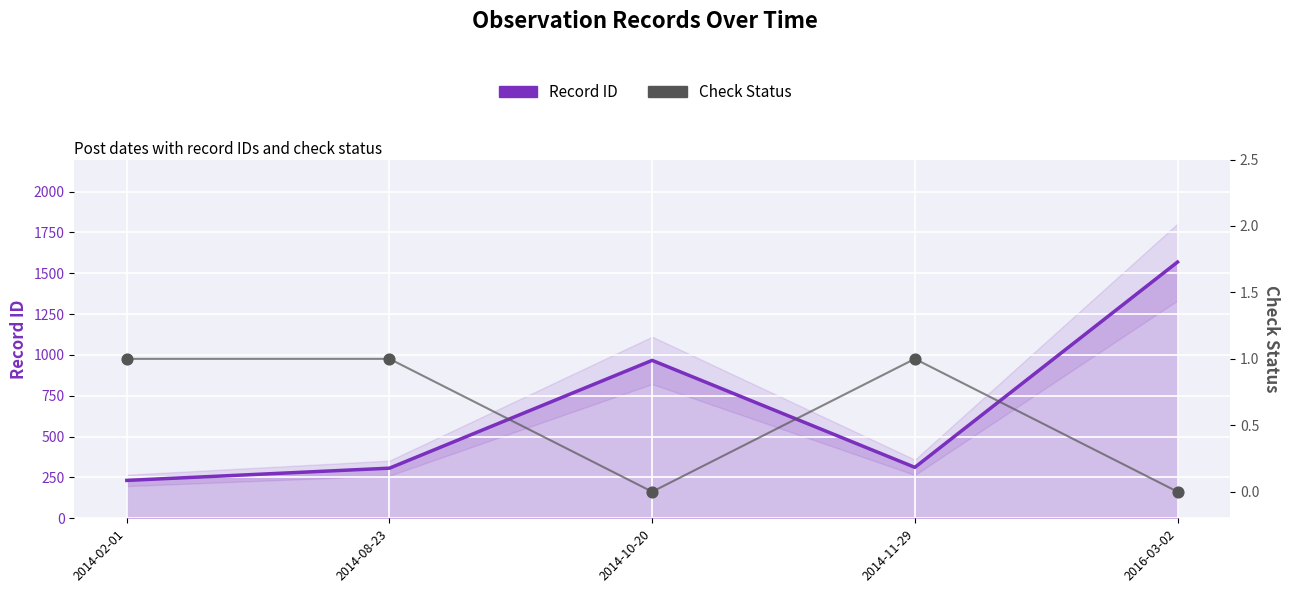

At which category is the sum across all series the highest?

2016-03-02